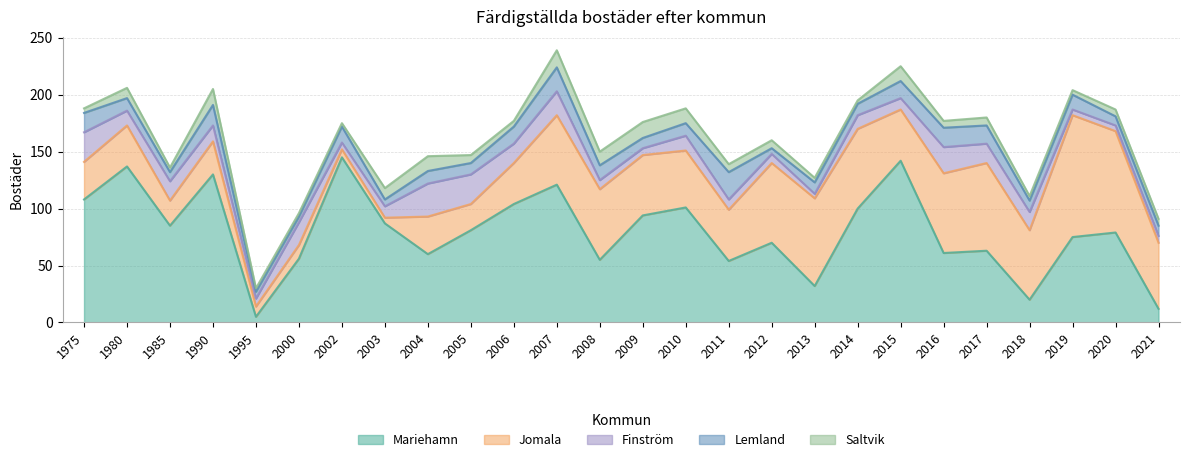

Does the chart display data point markers on the line(s)?

No